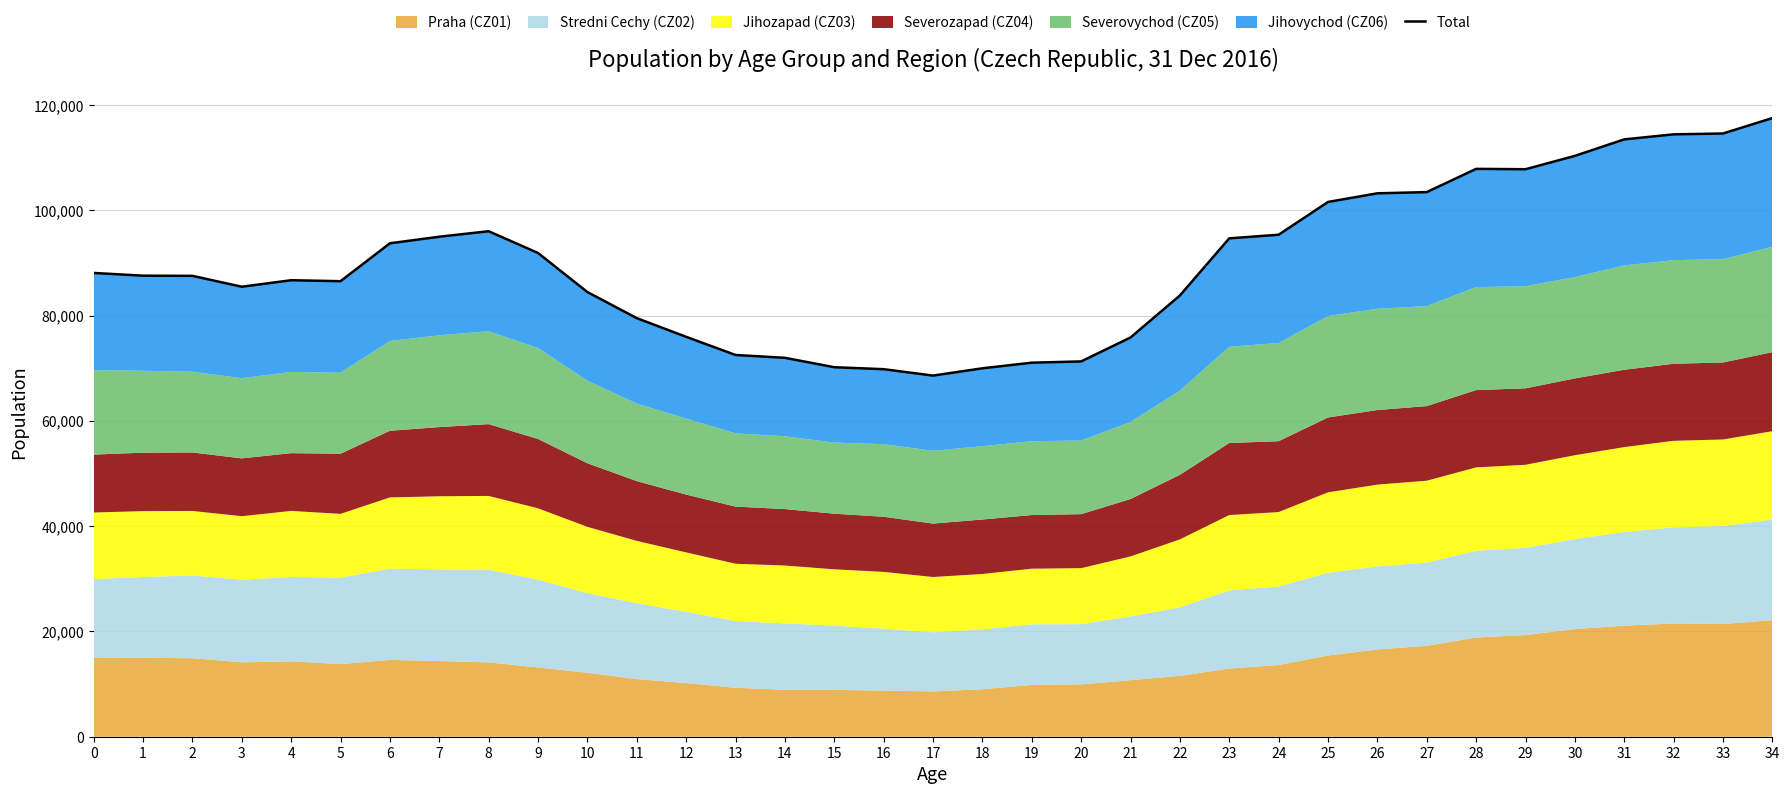

Rank the categories by value from highest to lowest.

34, 33, 32, 31, 30, 28, 29, 27, 26, 25, 8, 24, 7, 23, 6, 9, 0, 1, 2, 4, 5, 3, 10, 22, 11, 12, 21, 13, 14, 20, 19, 15, 18, 16, 17